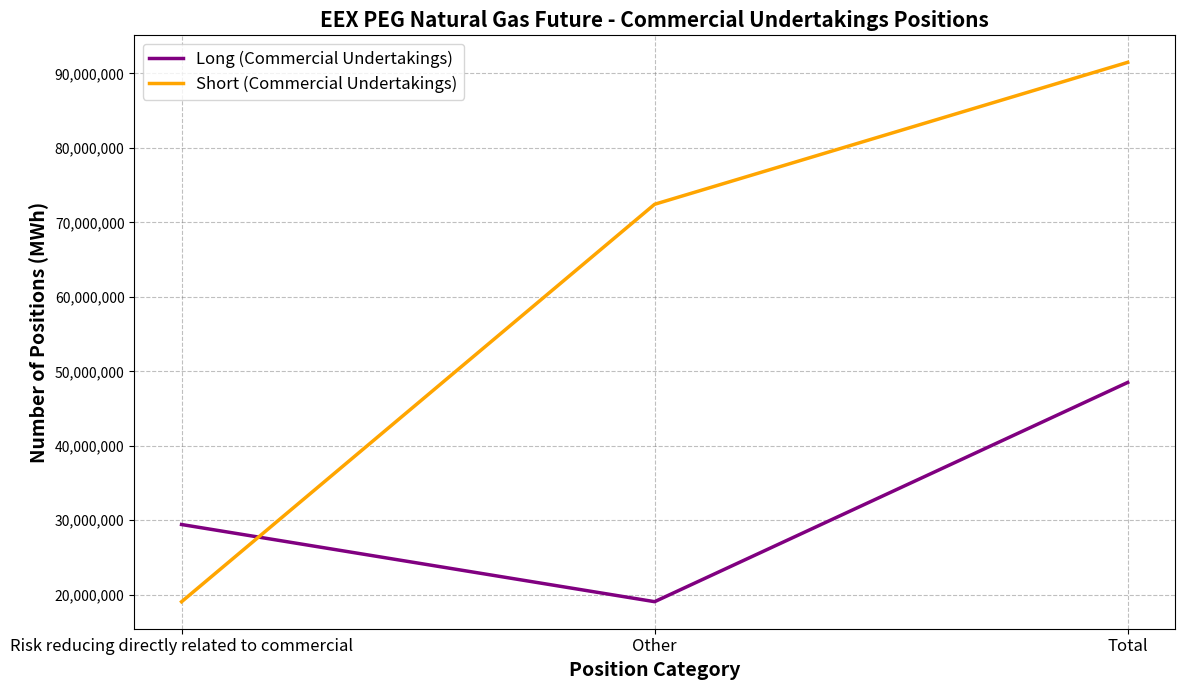

At which label is Long (Commercial Undertakings) closest to 33787125?

Risk reducing directly related to commercial